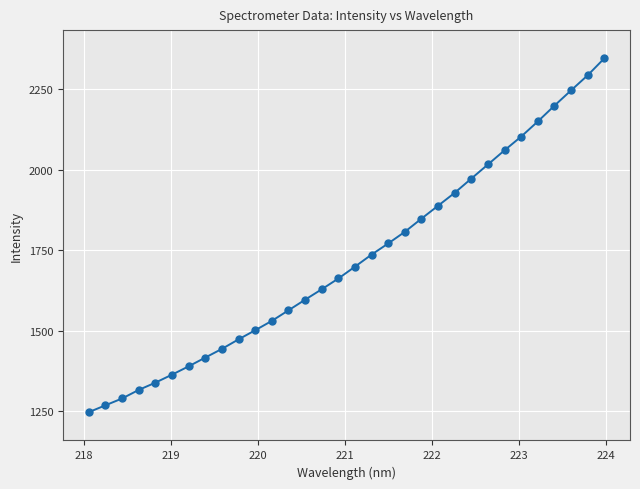

What is the sum of all values?

55119.0